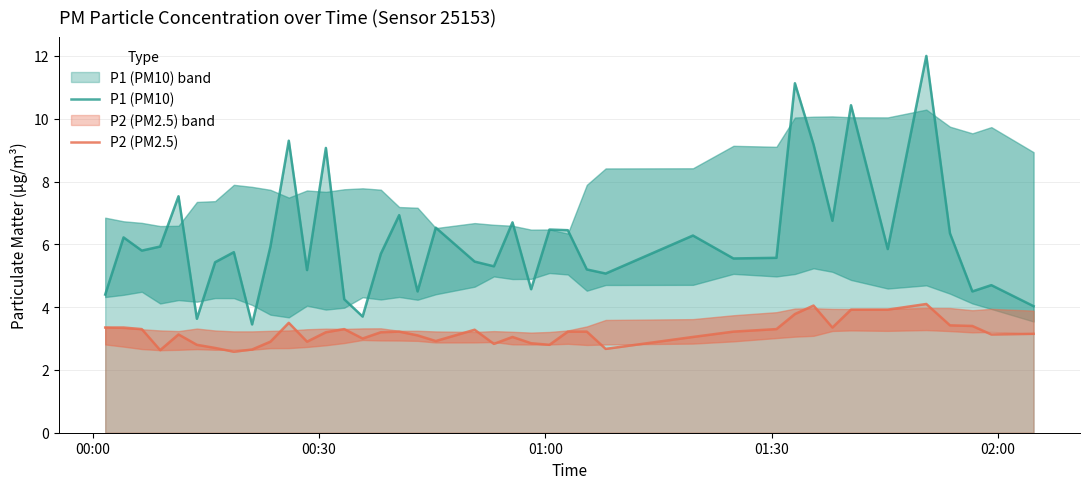

What is the difference between the maximum and minimum values in the P2 (PM2.5) series?

1.5